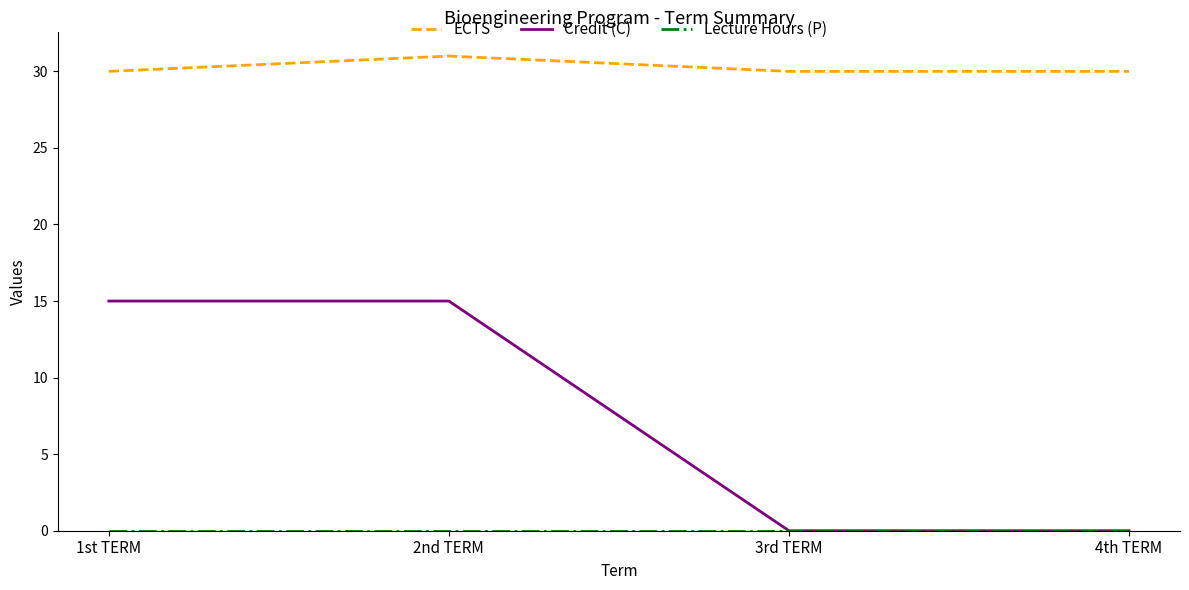

How many lines are shown in the chart?

3